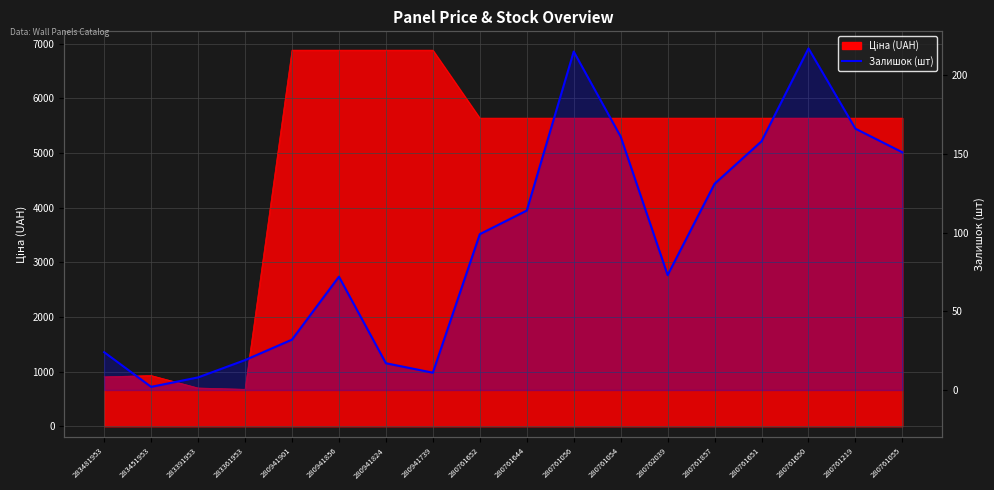

How many points are higher than both their immediate neighbors (excluding endpoints)?

3